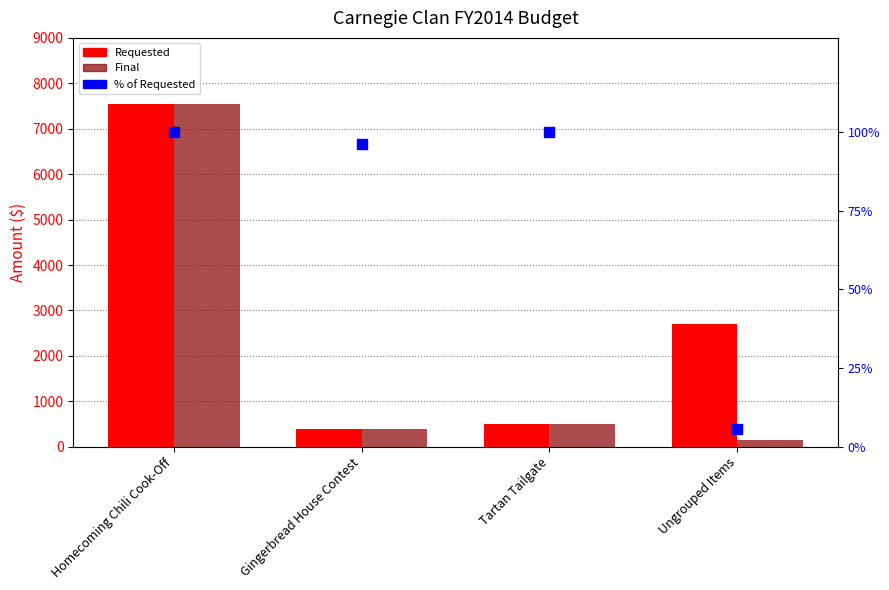

Which series reaches the maximum Y coordinate?

Requested